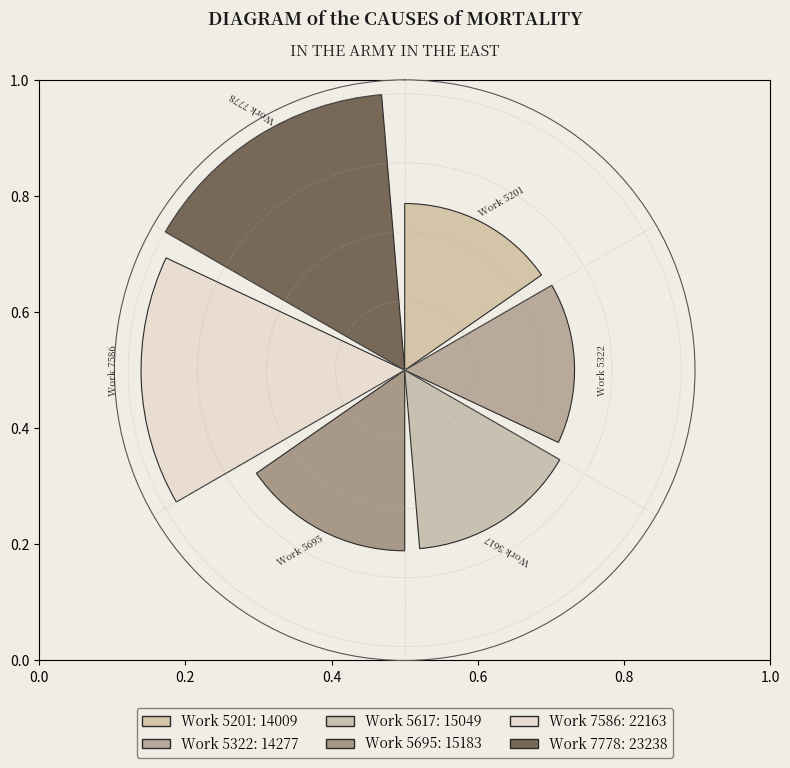

Are the bars horizontal?

No